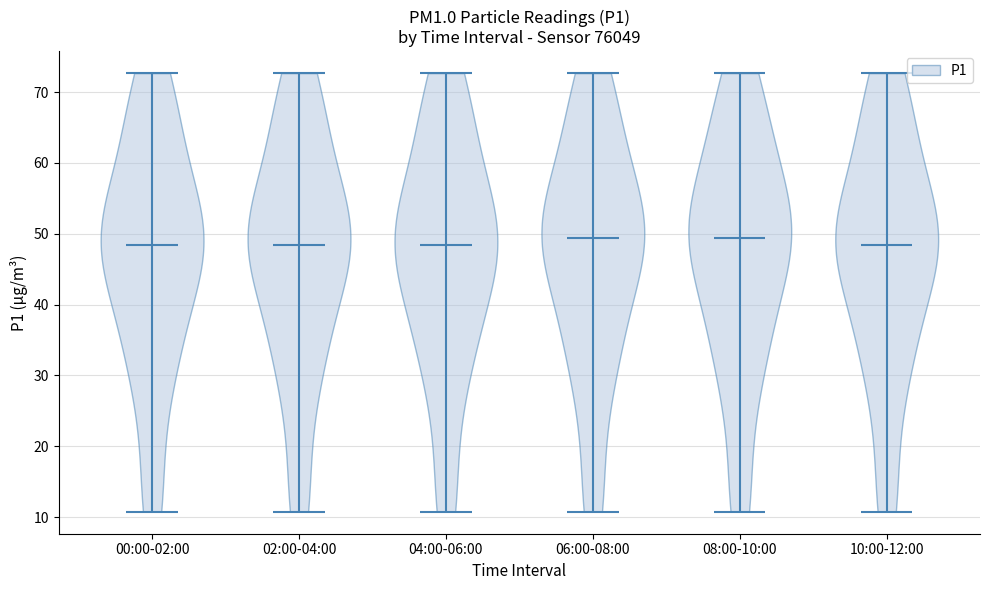

Reading left to right, read every violin against the y-axis: where its median line is, and the lowest and highest points it reaches. The values are not printed on the chart, so give them approximately, as read against the axis.

00:00-02:00: median line 48, lowest point 11, highest point 73
02:00-04:00: median line 48, lowest point 11, highest point 73
04:00-06:00: median line 48, lowest point 11, highest point 73
06:00-08:00: median line 49, lowest point 11, highest point 73
08:00-10:00: median line 49, lowest point 11, highest point 73
10:00-12:00: median line 48, lowest point 11, highest point 73